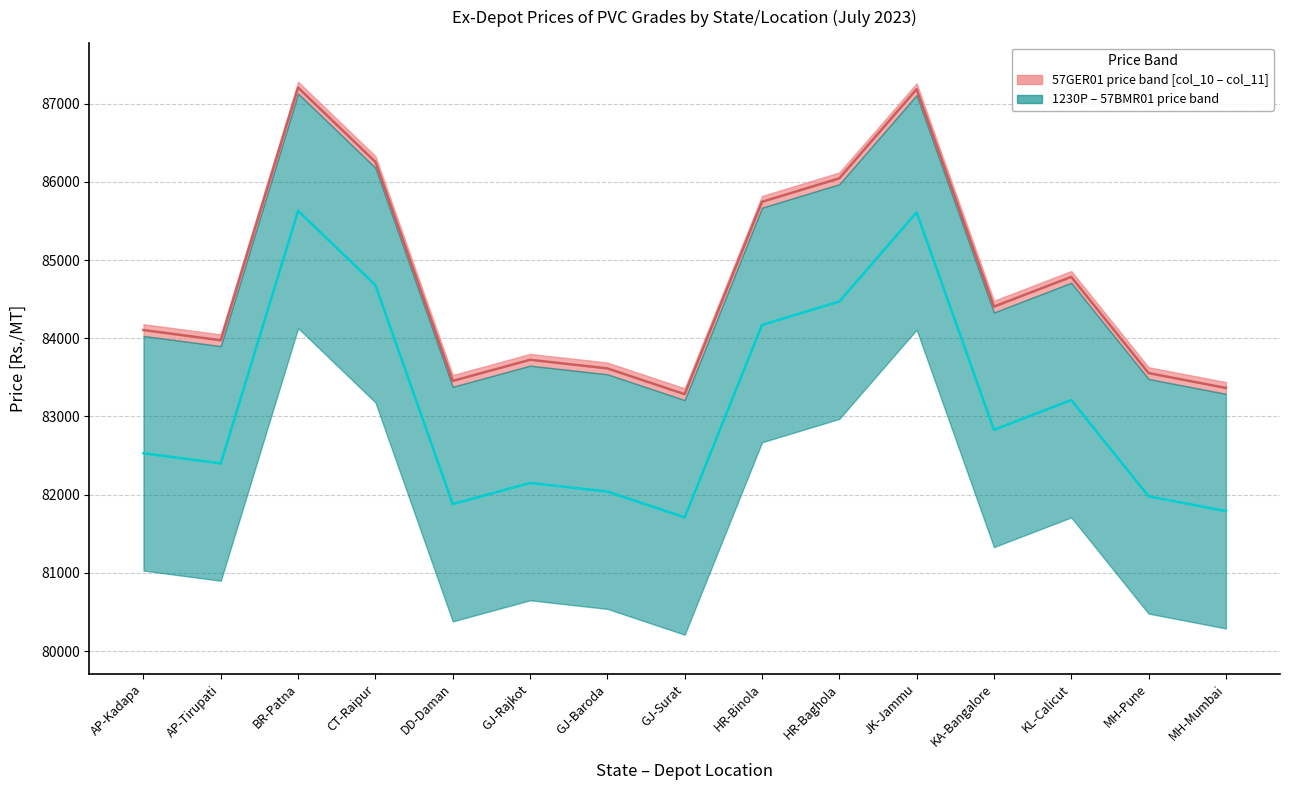

True or false: 1230P–57BMR01 median and 57GER01 median intersect in this chart.

False